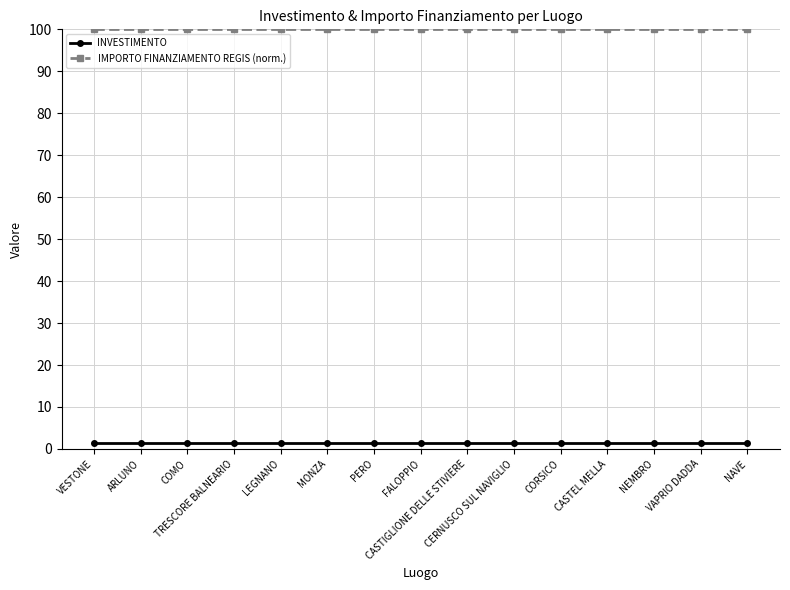

What is the sum of all INVESTIMENTO values?

21.0